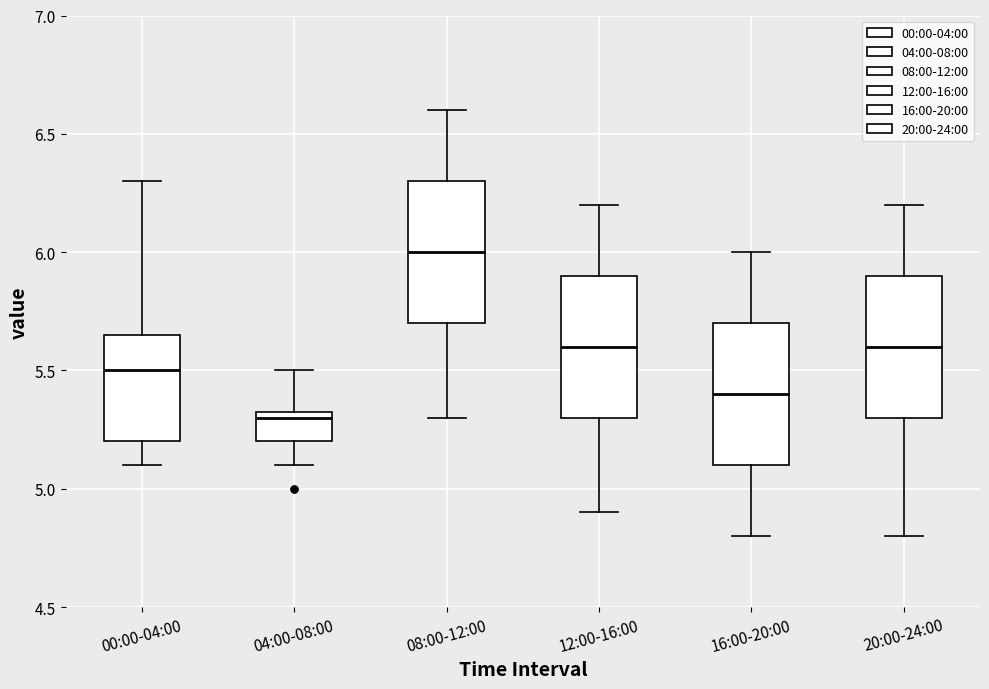

Reading left to right, read every box against the y-axis: the position of its median line, the range the box covers, and the ends of its whiskers. The values are not printed on the chart, so give them approximately, as read against the axis.

00:00-04:00: median 5.50, box 5.20 to 5.65, whiskers 5.10 to 6.30
04:00-08:00: median 5.30, box 5.20 to 5.35, whiskers 5.10 to 5.50
08:00-12:00: median 6.00, box 5.70 to 6.30, whiskers 5.30 to 6.60
12:00-16:00: median 5.60, box 5.30 to 5.90, whiskers 4.90 to 6.20
16:00-20:00: median 5.40, box 5.10 to 5.70, whiskers 4.80 to 6.00
20:00-24:00: median 5.60, box 5.30 to 5.90, whiskers 4.80 to 6.20